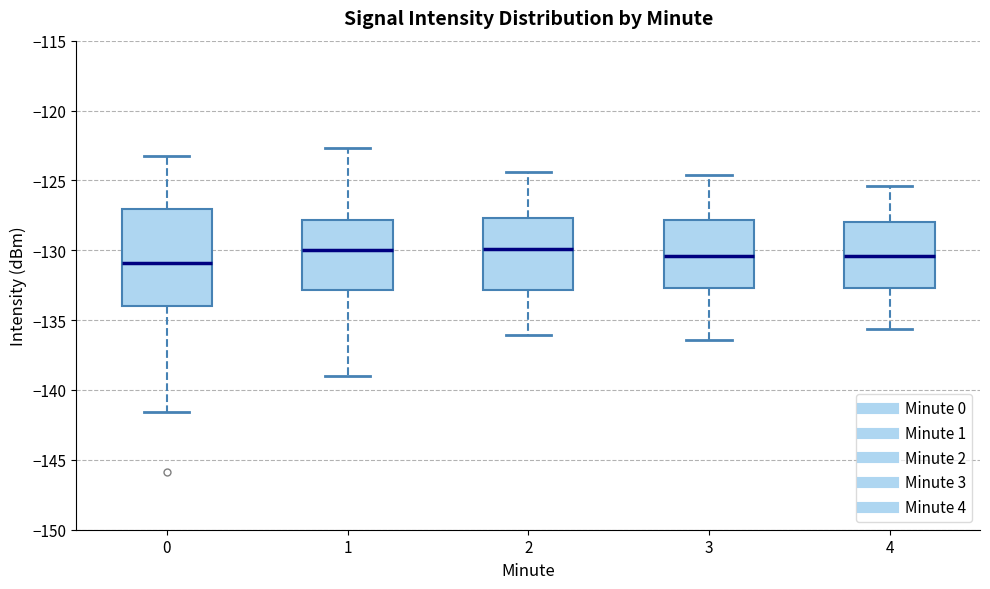

Where does the median line of the box at x = 4 sit on the y-axis? The values are not printed on the chart, so give them approximately, as read against the axis.

-130.5